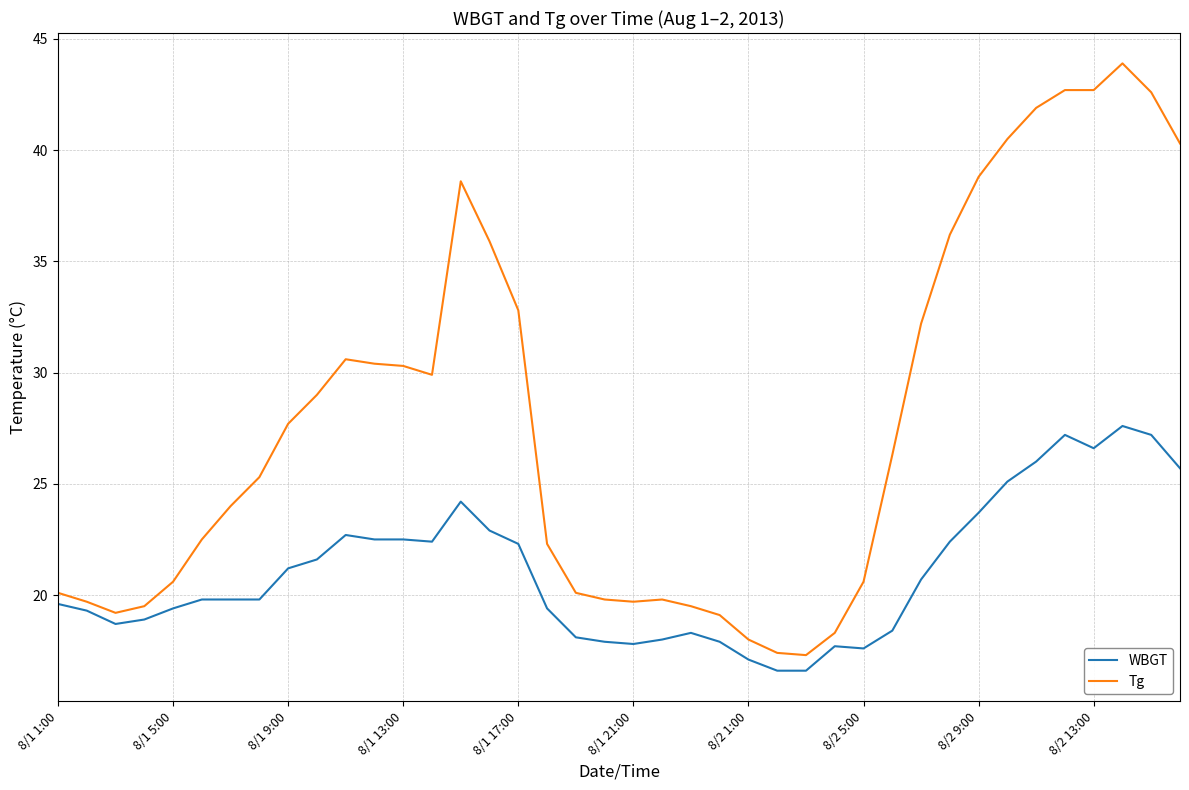

True or false: Tg and WBGT intersect in this chart.

False